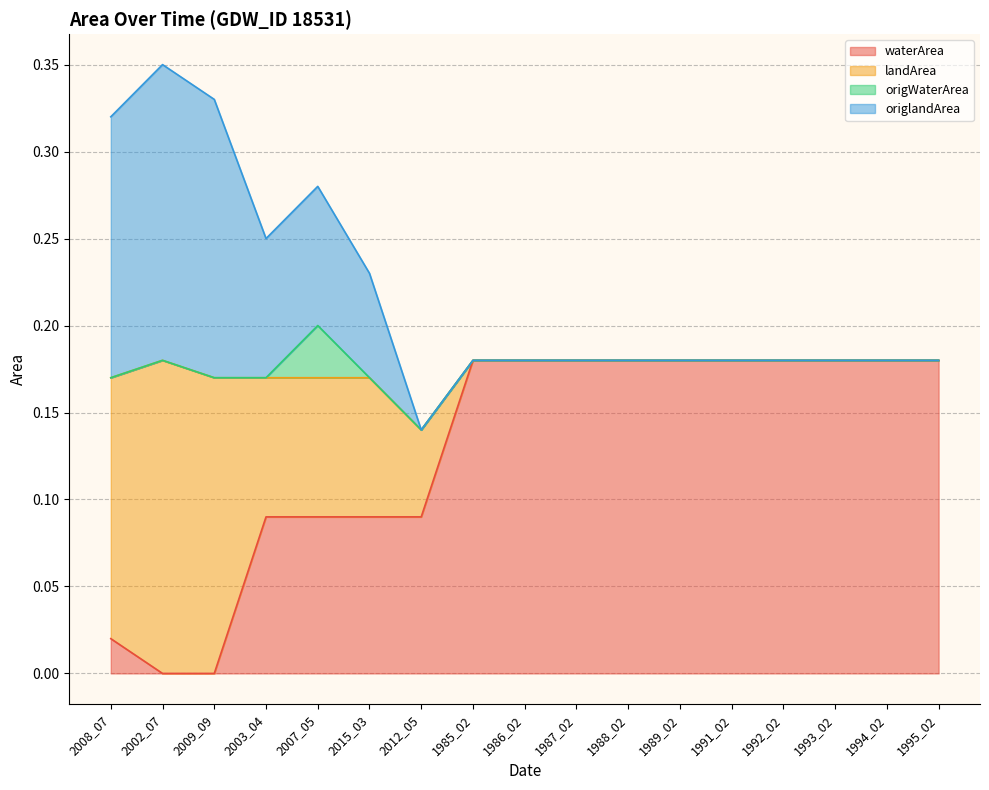

What are all the series names shown in the legend?

waterArea, landArea, origWaterArea, origlandArea